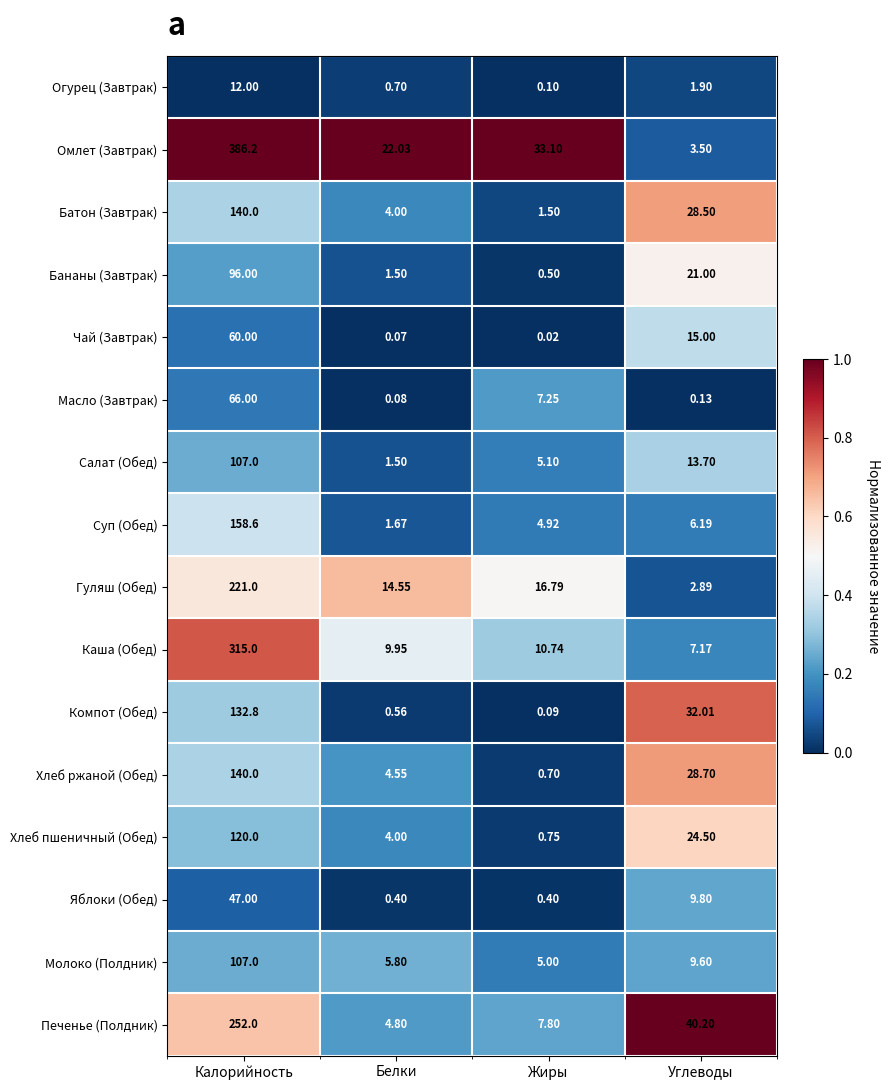

Which label corresponds to the smallest value in the chart?

Жиры